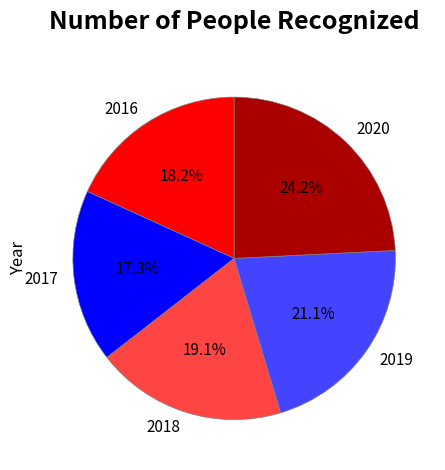

Which has a higher value, 2020 or 2019?

2020